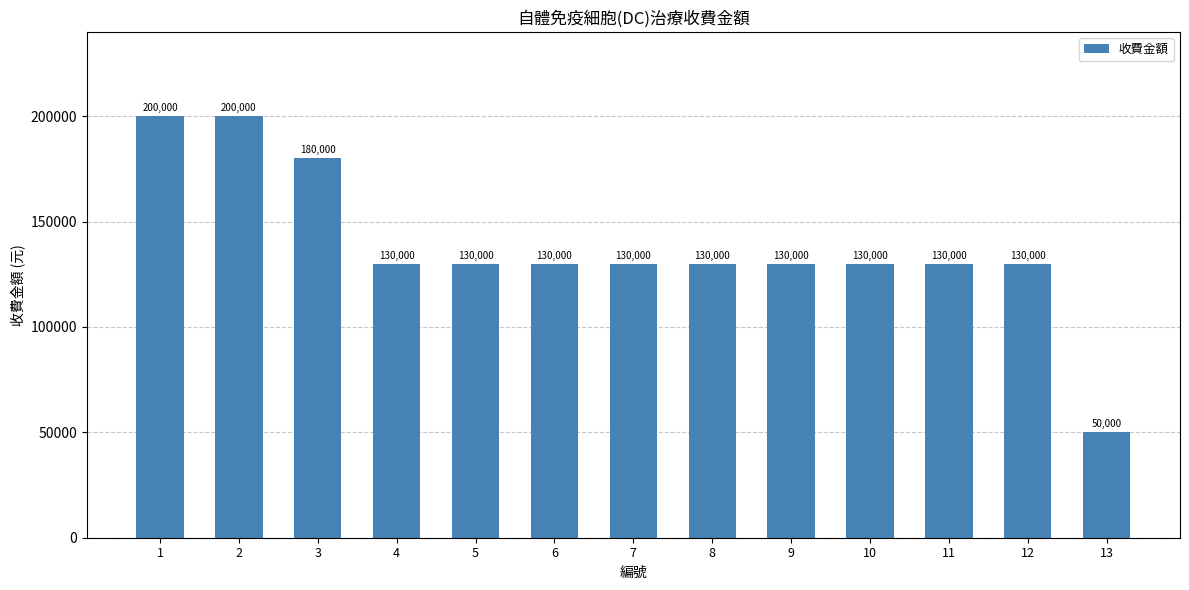

Are the bars grouped side by side (vs. stacked)?

No